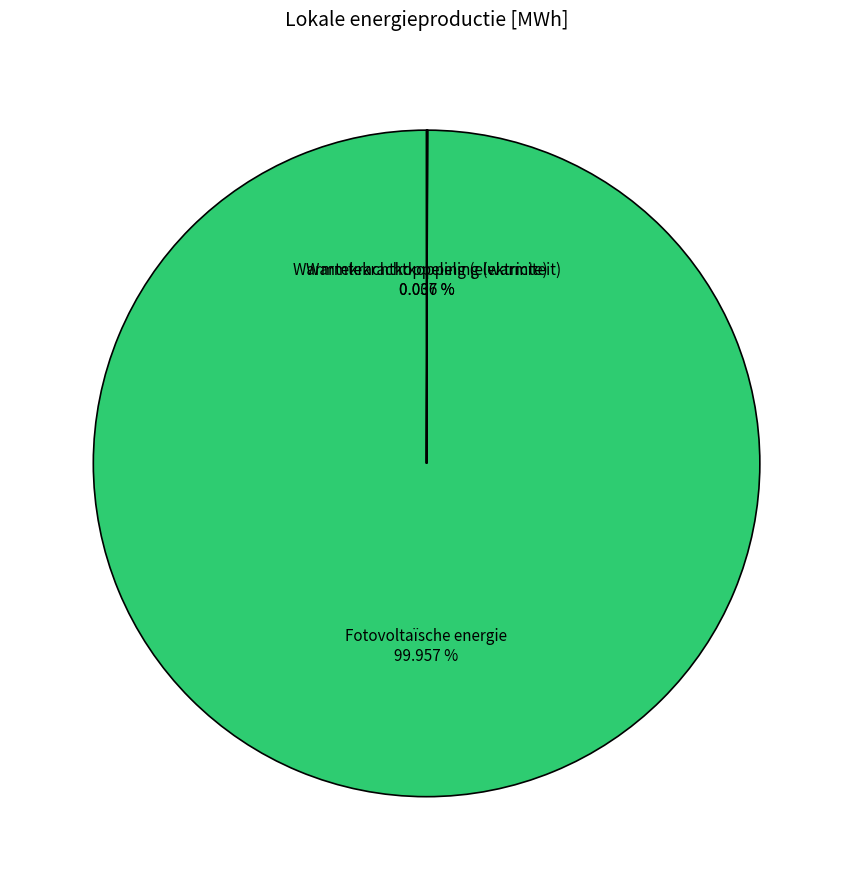

What percentage is the Fotovoltaïsche energie slice, to the nearest percent?

100%